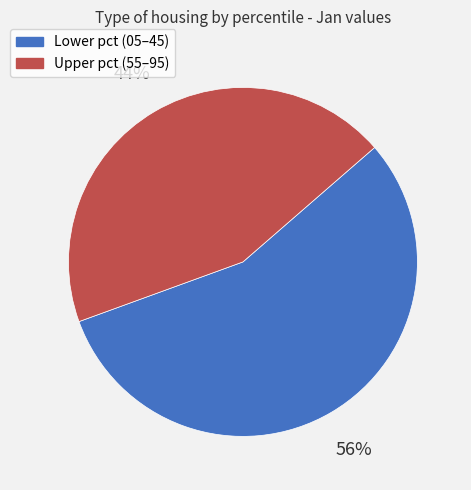

Is there a majority slice in this chart?

Yes